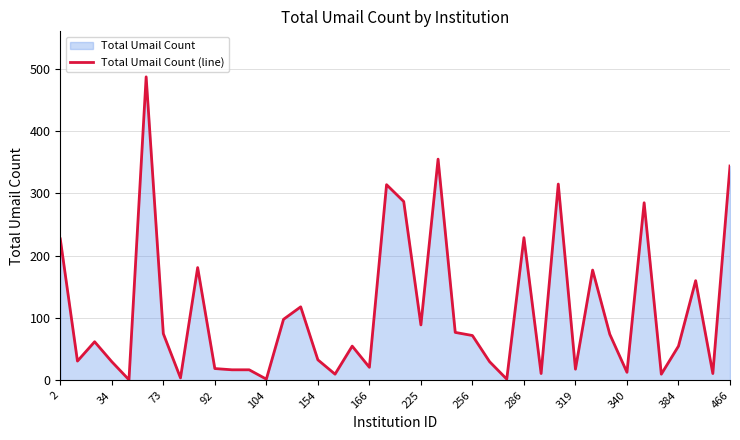

What is the difference between the second highest and minimum values?

354